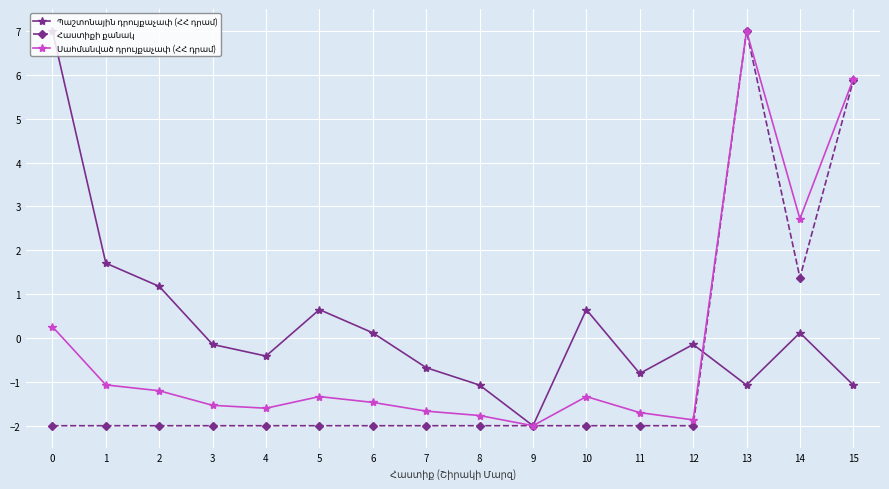

What is the spread (max minus min) of values at 15?

7.0